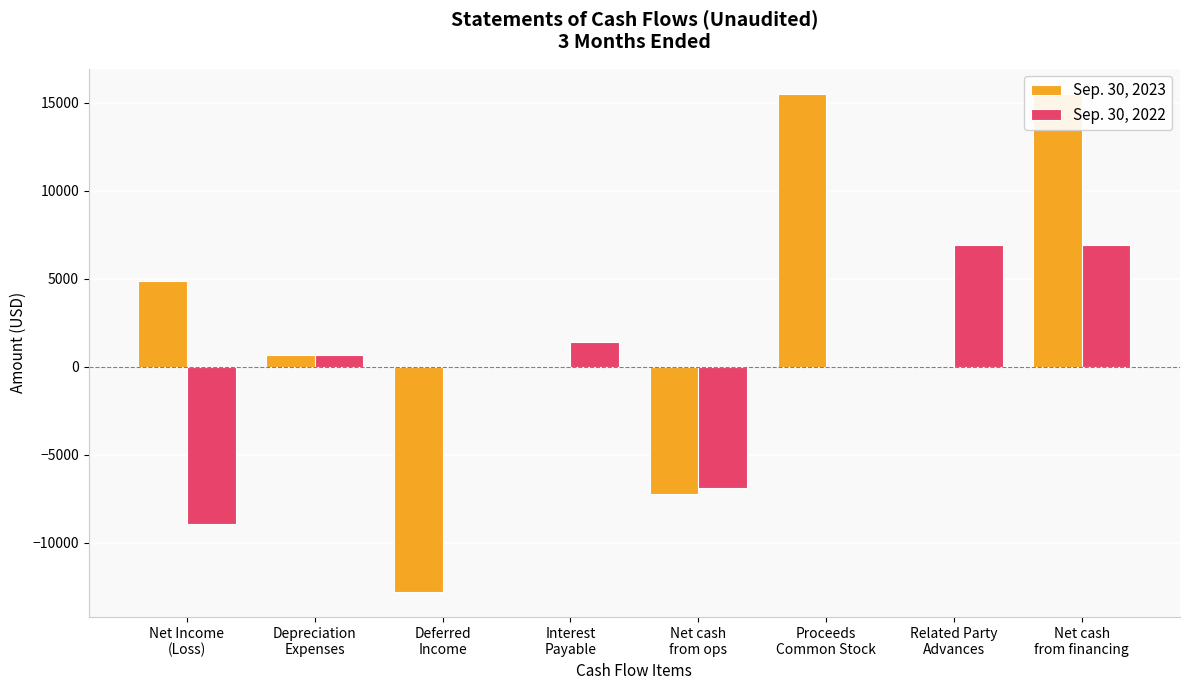

What are all the series names shown in the legend?

Sep. 30, 2023, Sep. 30, 2022